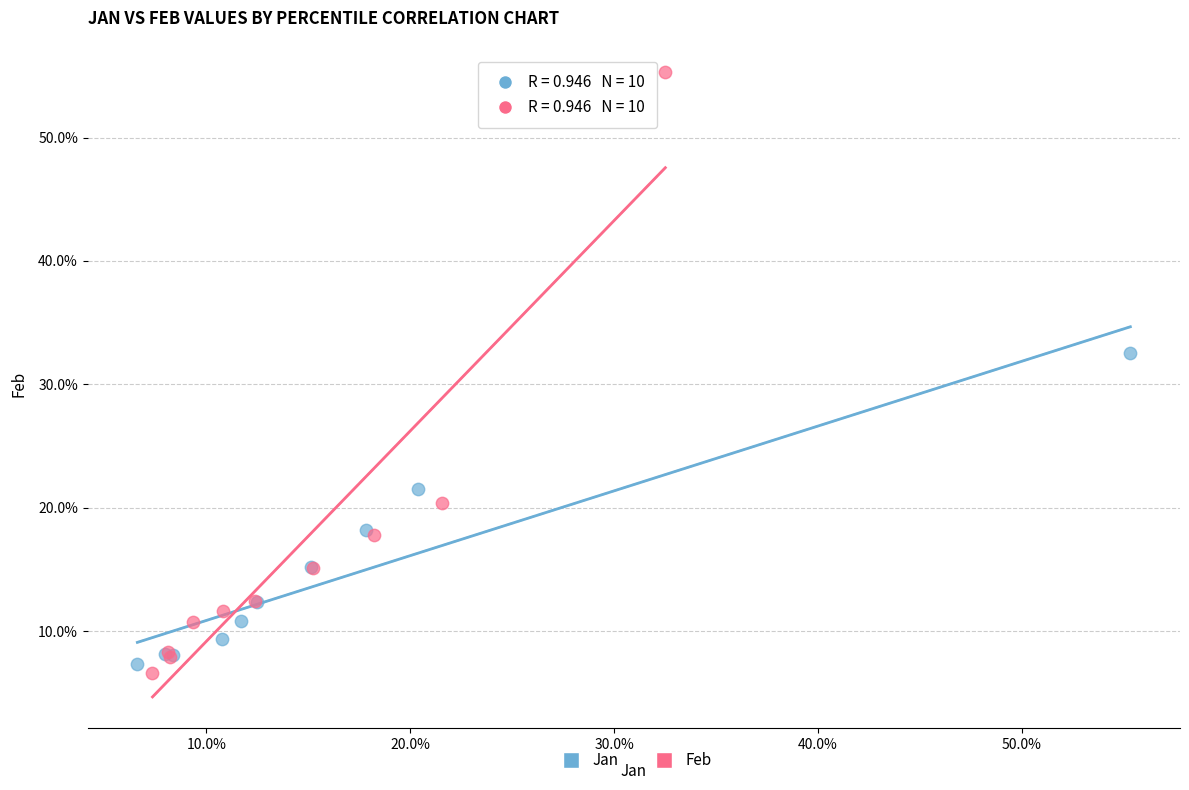

Which series reaches the minimum Y coordinate?

Feb